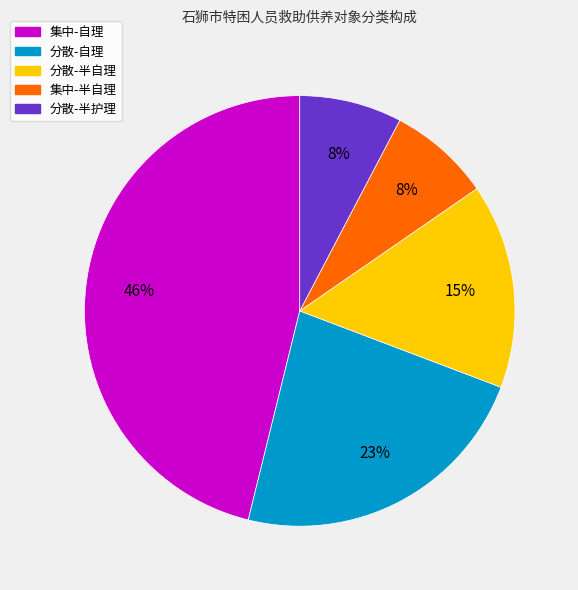

Between 分散-半护理 and 集中-自理, which is larger?

集中-自理